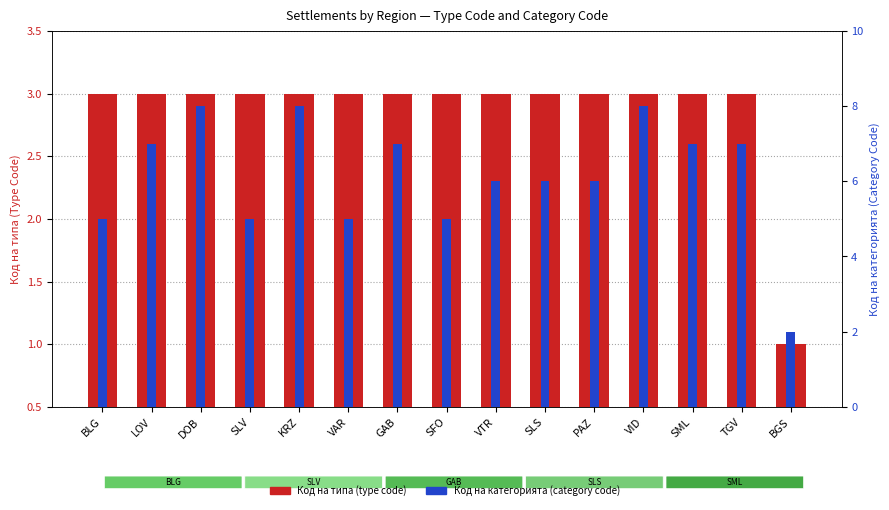

What value does the Код на типа series have at SML?

3